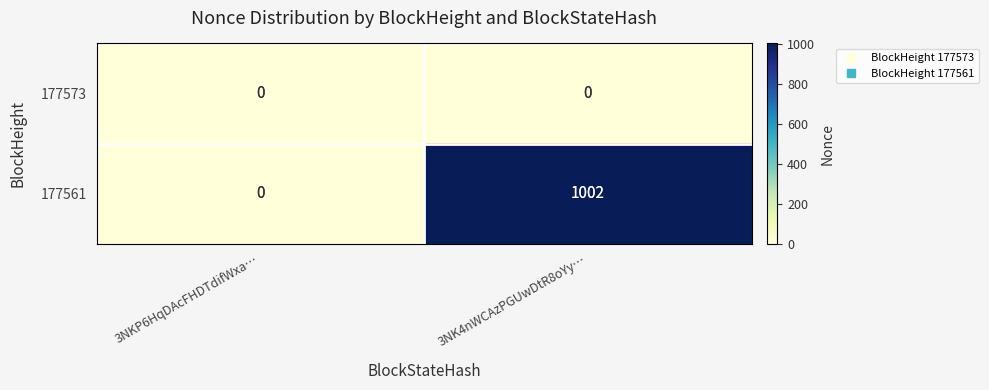

Is it true that 177561 equals 401 at 3NKP6HqDAcFHDTdifWxa…?

False